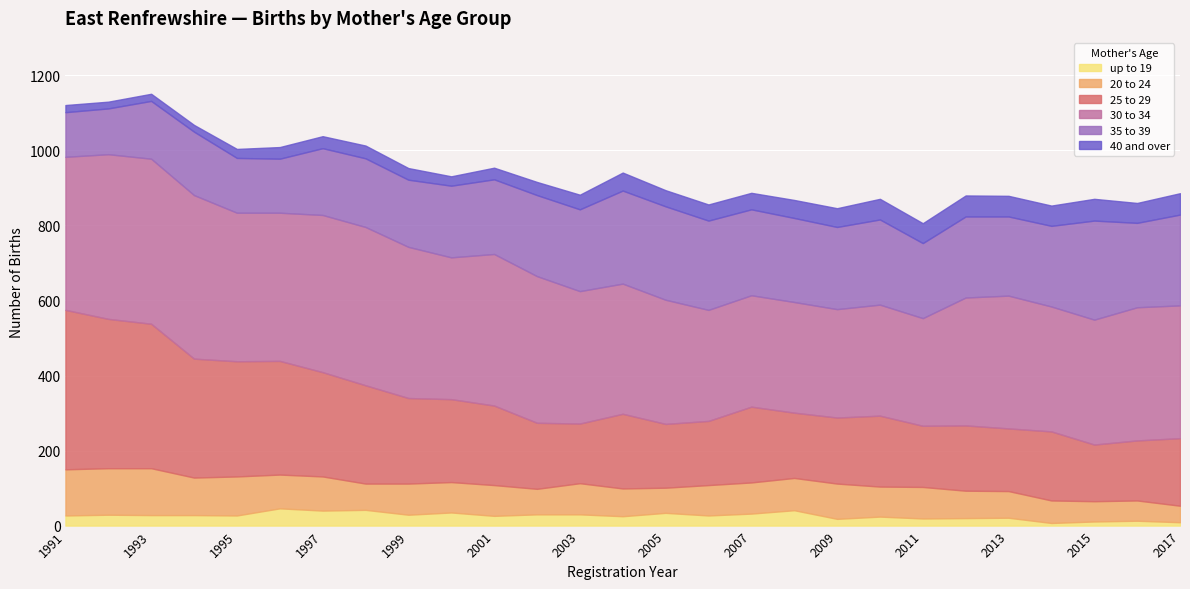

In 25 to 29, how many points are higher than both neighbors (excluding endpoints)?

5